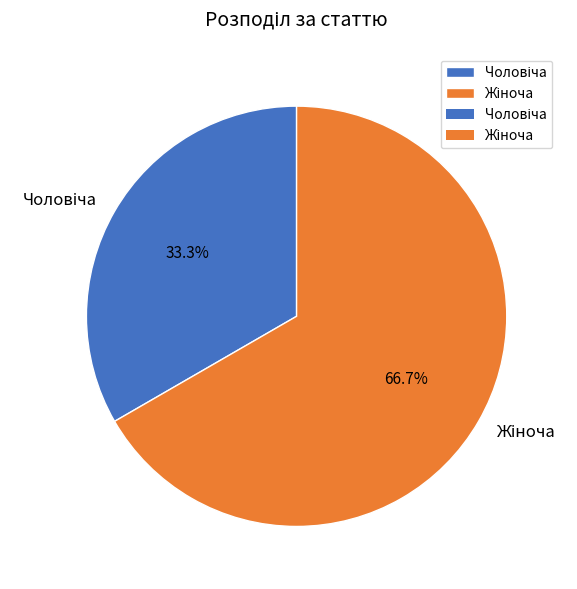

Is there any slice that represents more than half of the pie?

Yes